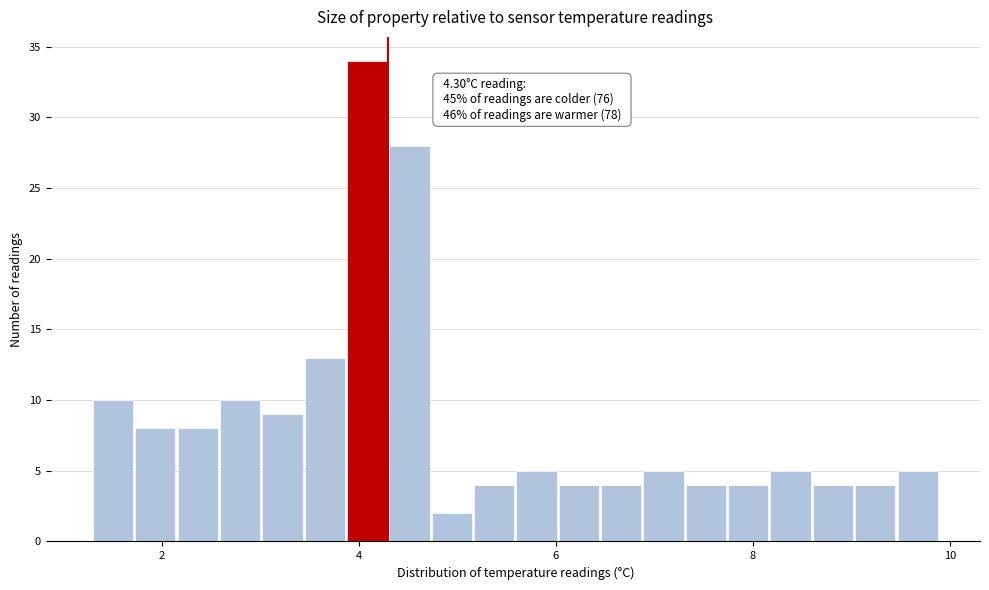

Read against the x-axis, roughly where is the centre of the tallest bar?

4.0